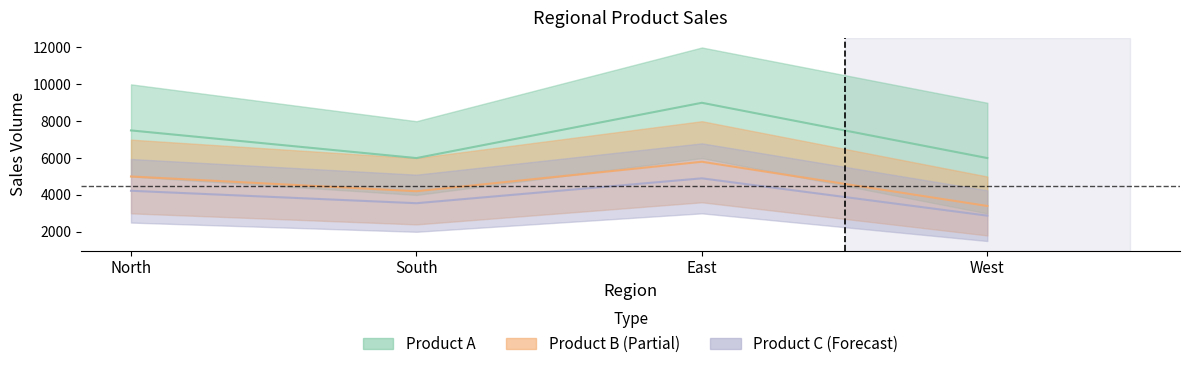

What is the difference between the maximum and second lowest values in the Product B series?

1600